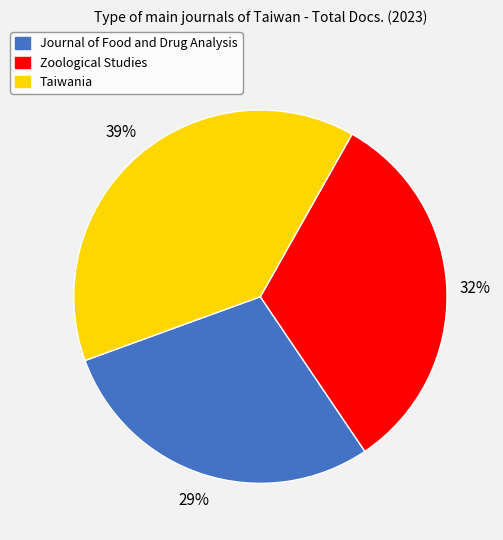

What is the largest slice in the pie chart?

Taiwania